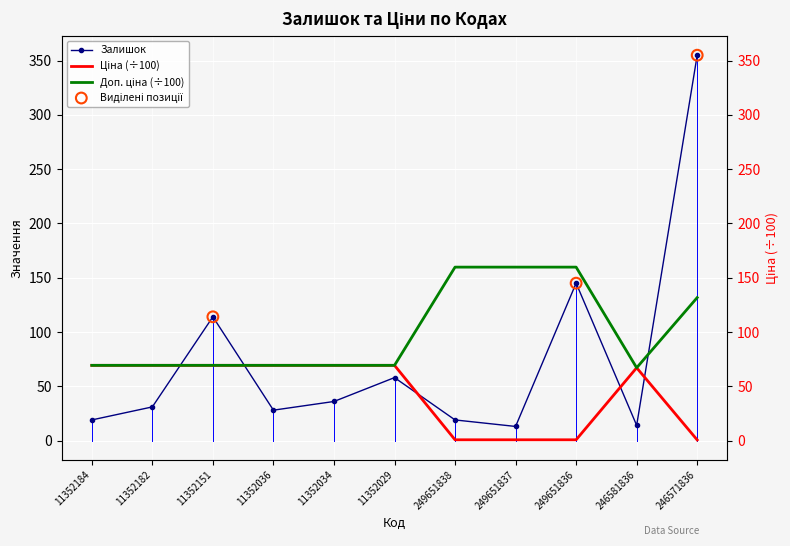

What is the total value across all series at 246581836?

148.1